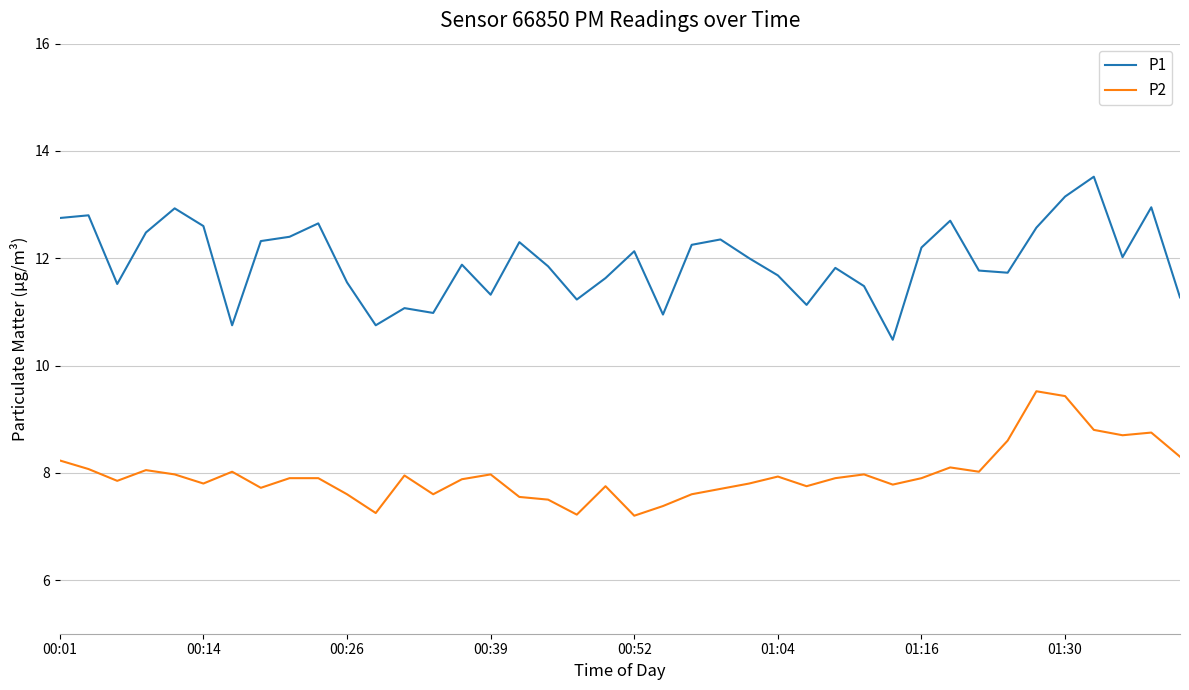

Rank the series by their average value, from highest to lowest.

P1, P2